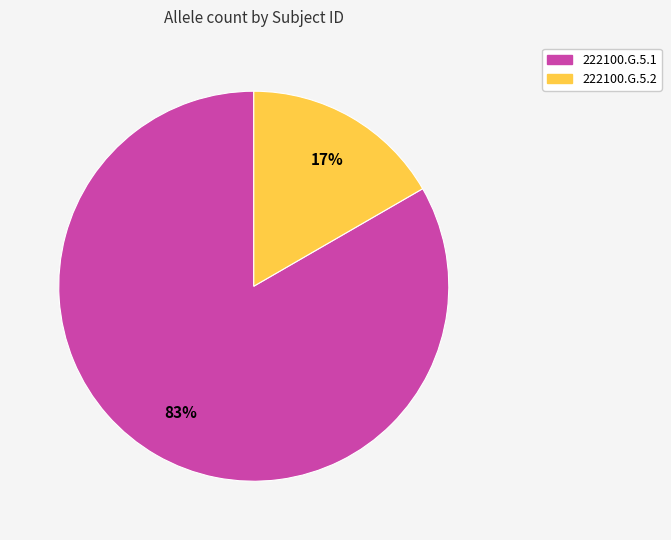

To the nearest percent, what percentage of the pie is 222100.G.5.1?

83%